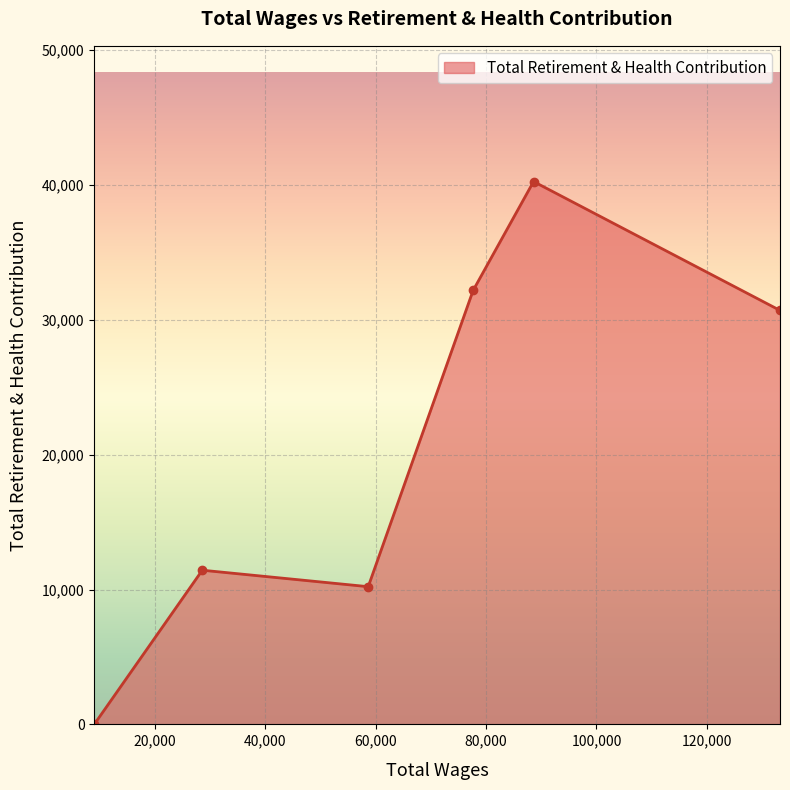

True or false: there are more than 0 points higher than both neighbors.

True